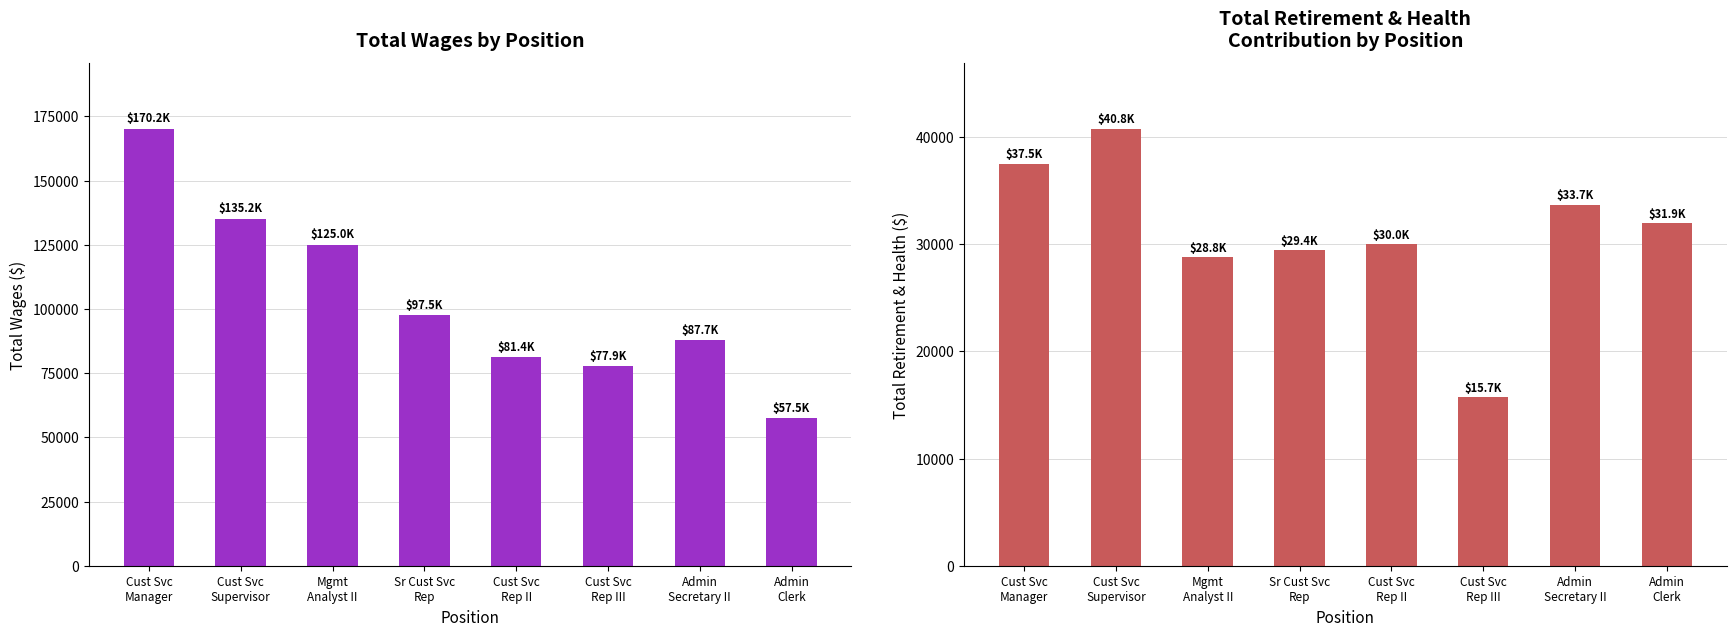

At which label is Total Wages closest to 113840?

Mgmt
Analyst II